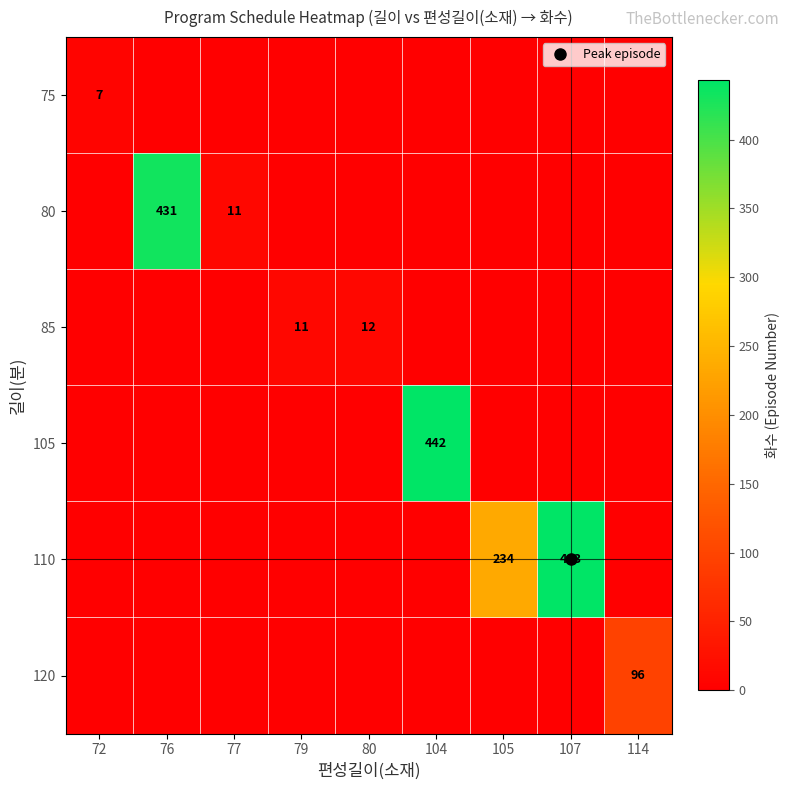

Which has a higher value, 107 or 105?

107